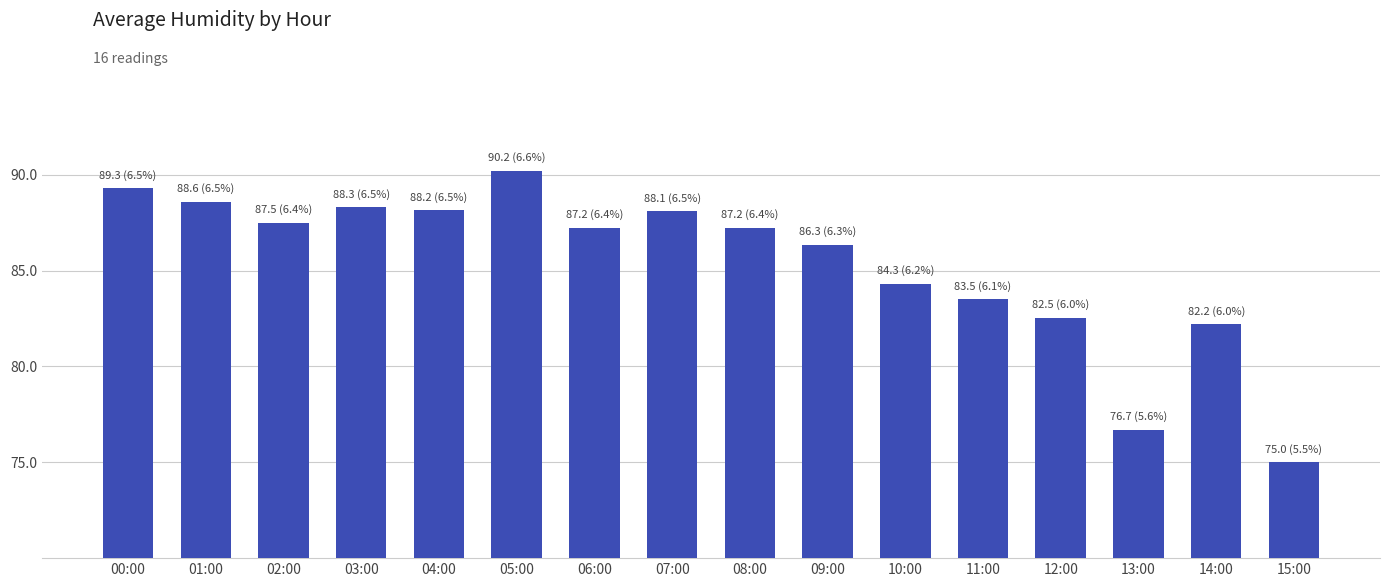

True or false: the data shows 116.2 at 12:00.

False